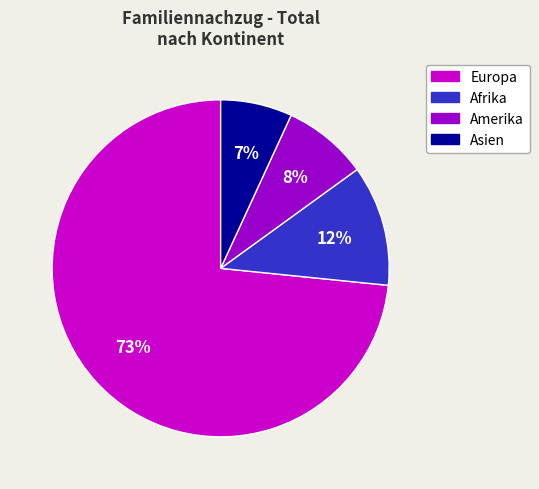

To the nearest percent, what is the average slice percentage?

25%